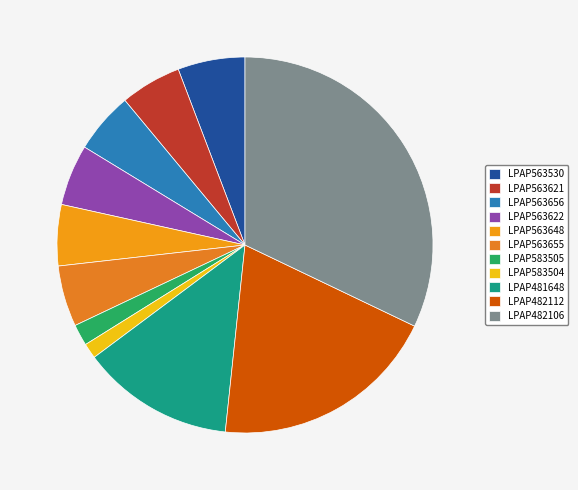

To the nearest percent, what is the combined percentage of LPAP583504 and LPAP481648?

14%